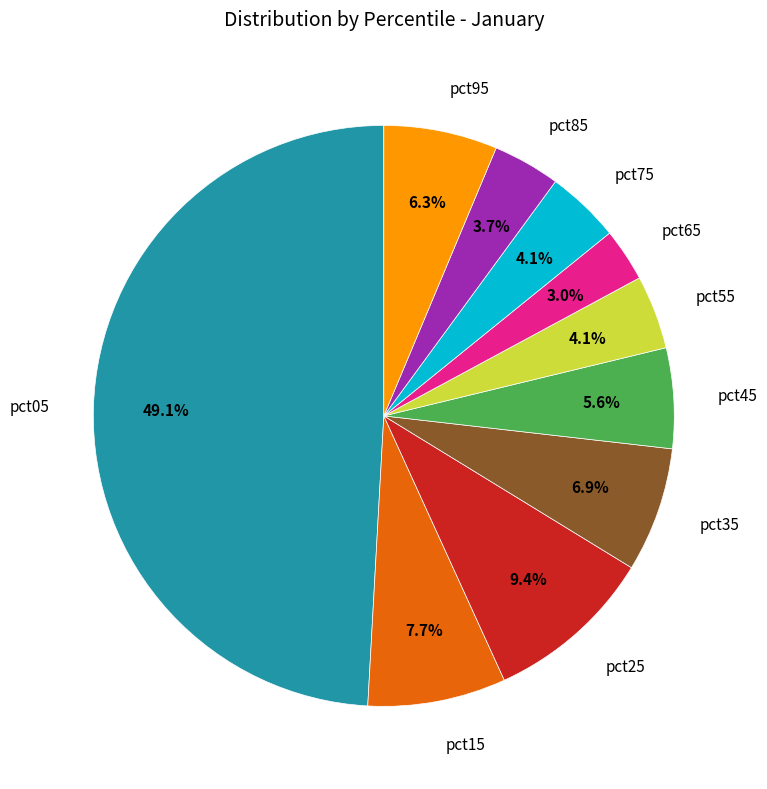

How many slices are in this pie chart?

10